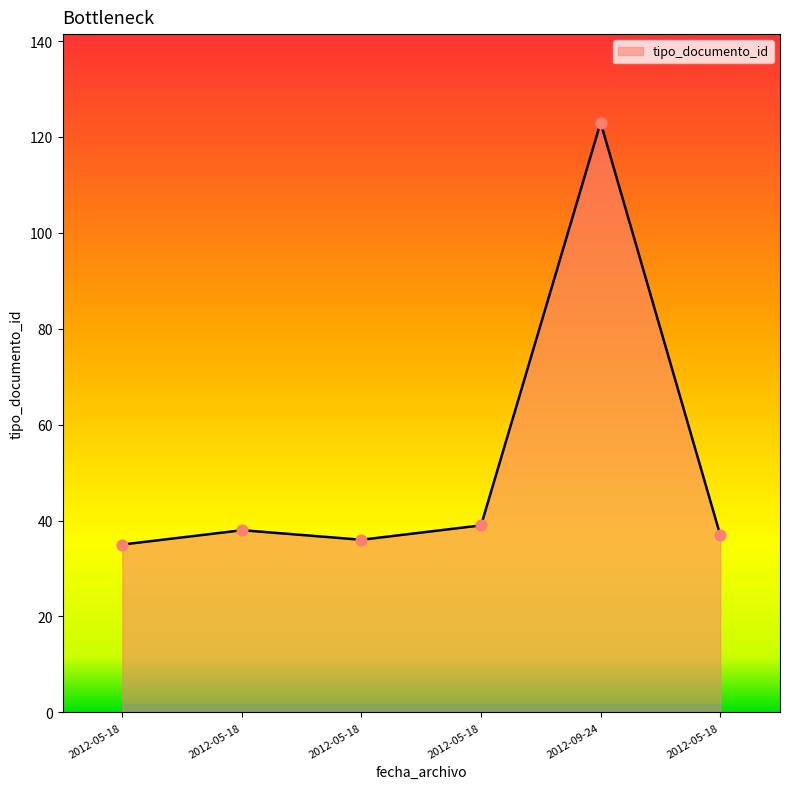

Which has a higher value, 2012-05-18 or 2012-05-18?

2012-05-18